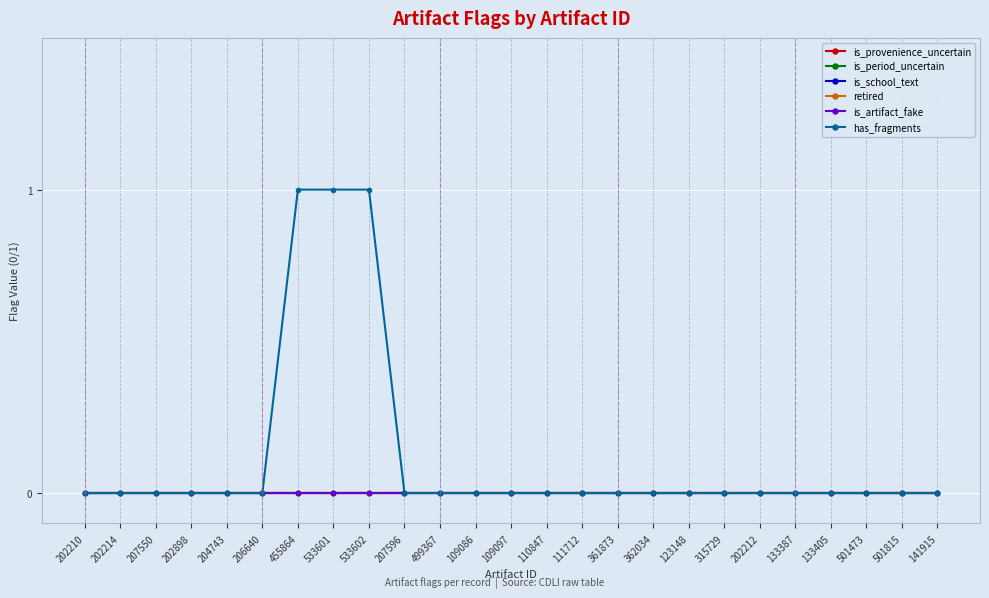

Does the chart display data point markers on the line(s)?

Yes